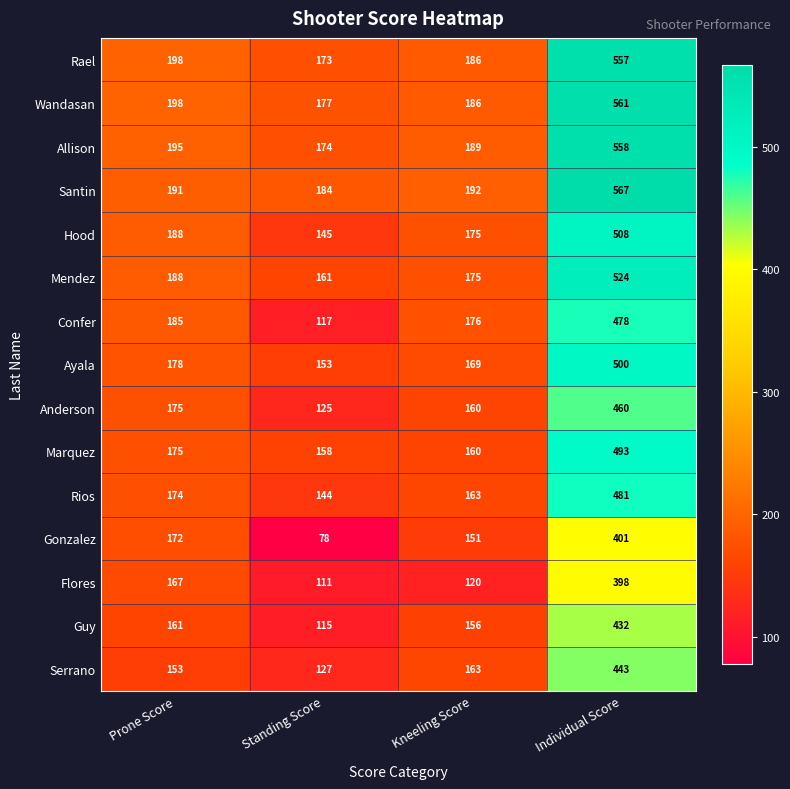

How many values in the Santin series are below 192?

2